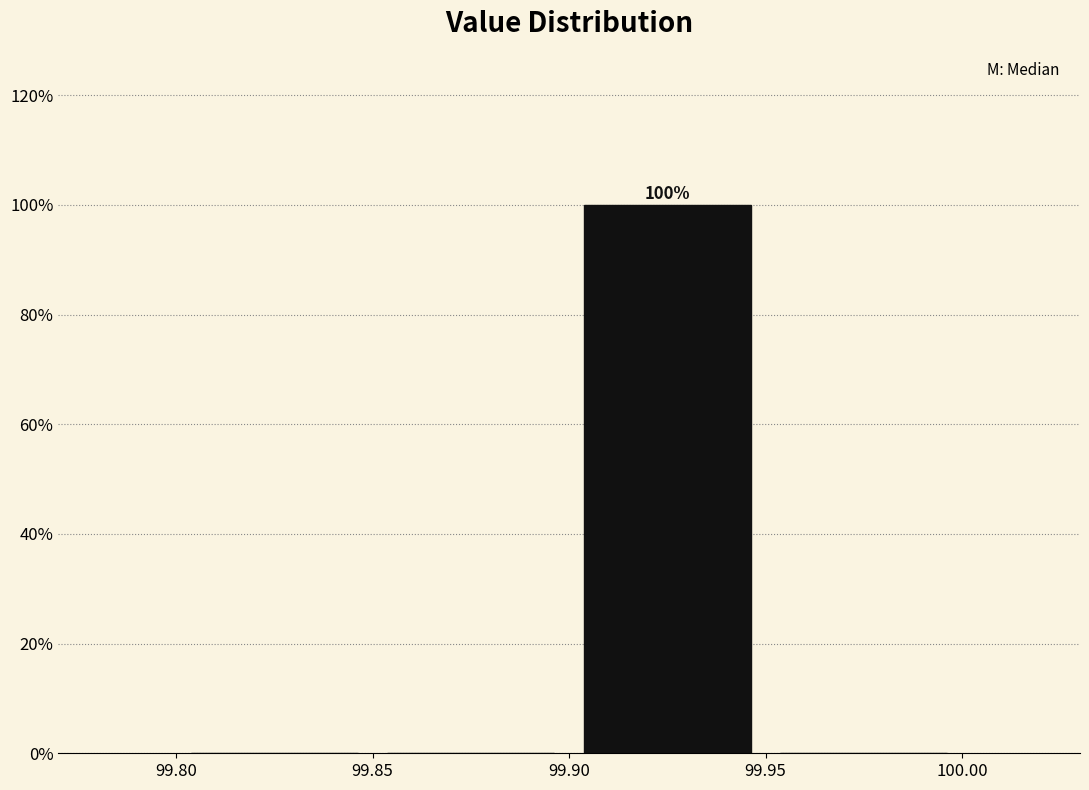

Over which range of the x-axis is the bar tallest?

99.90 to 99.95